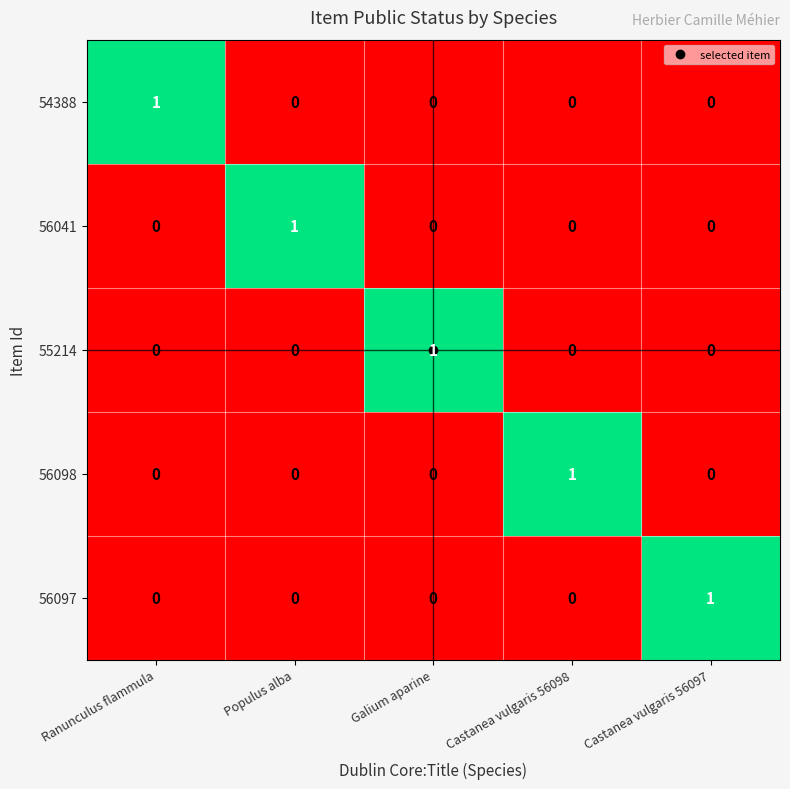

How many 56041 values are between 0 and 1?

5